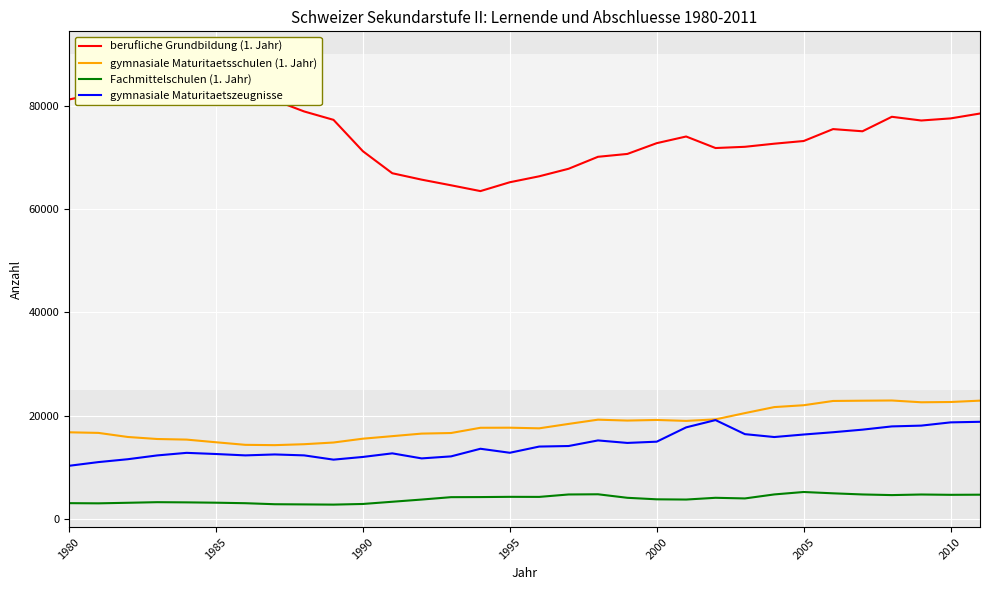

What is the spread (max minus min) of values at 1980?

78043